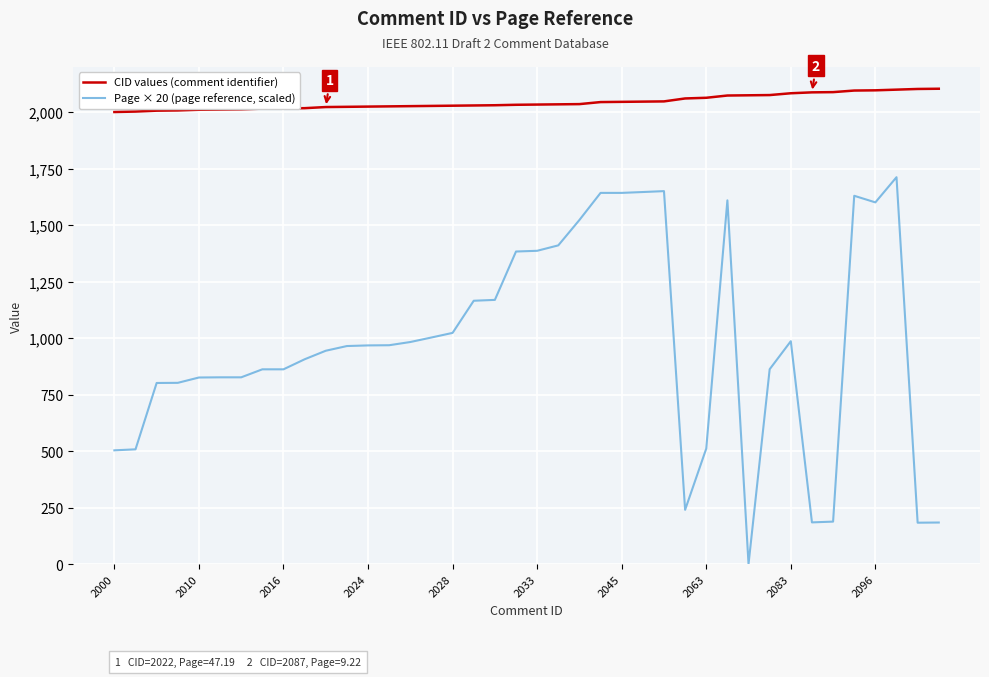

What is the greatest value displayed?

2103.0